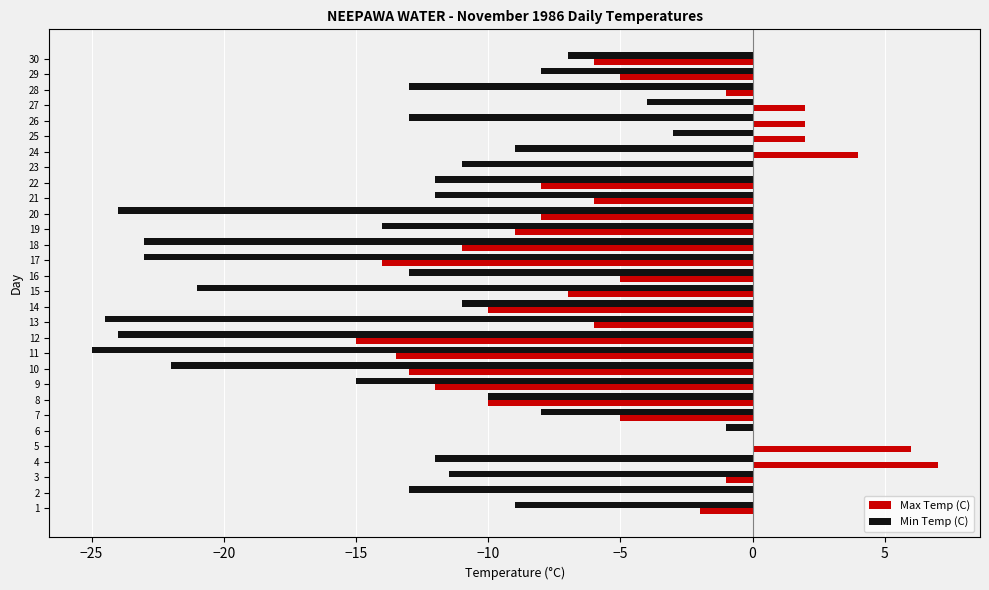

What is the total value across all series at 3?

-12.5